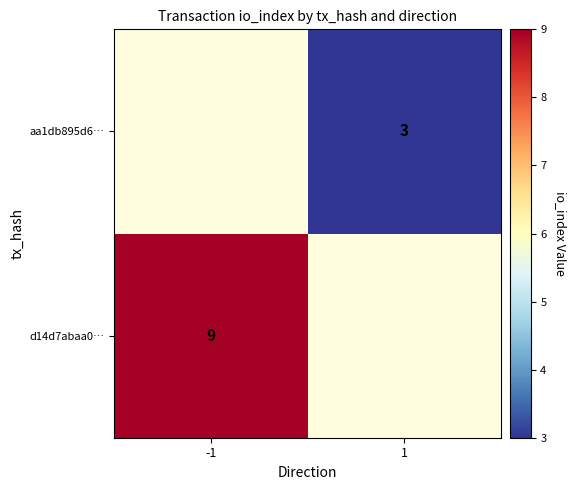

The aa1db895d6… series shows 2 at 1. True or false?

False